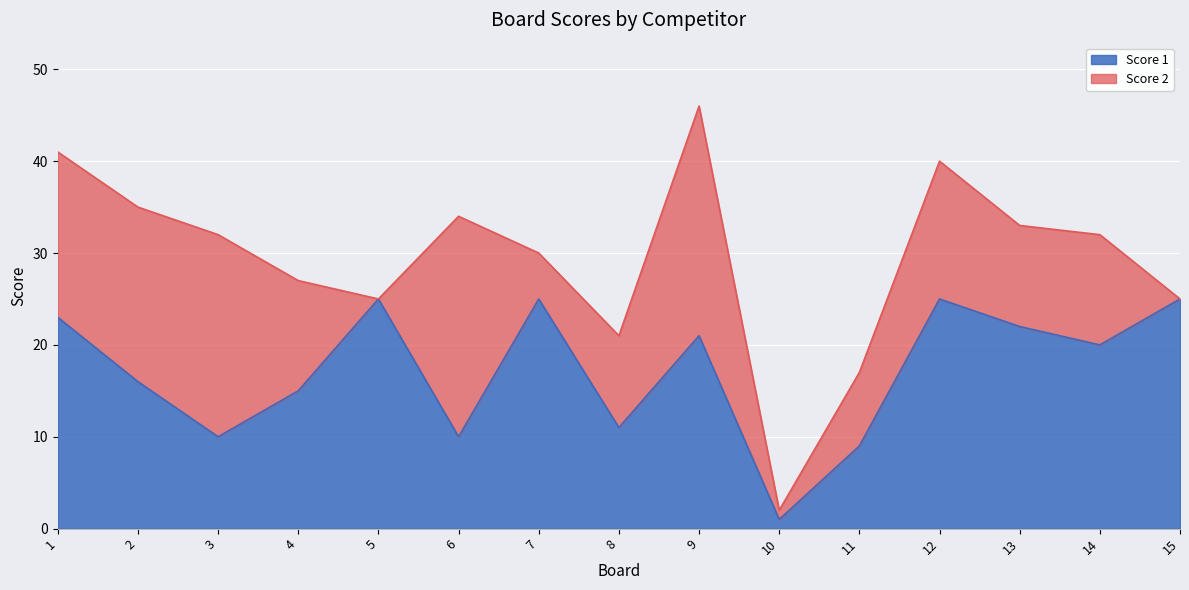

What is the greatest value displayed?

25